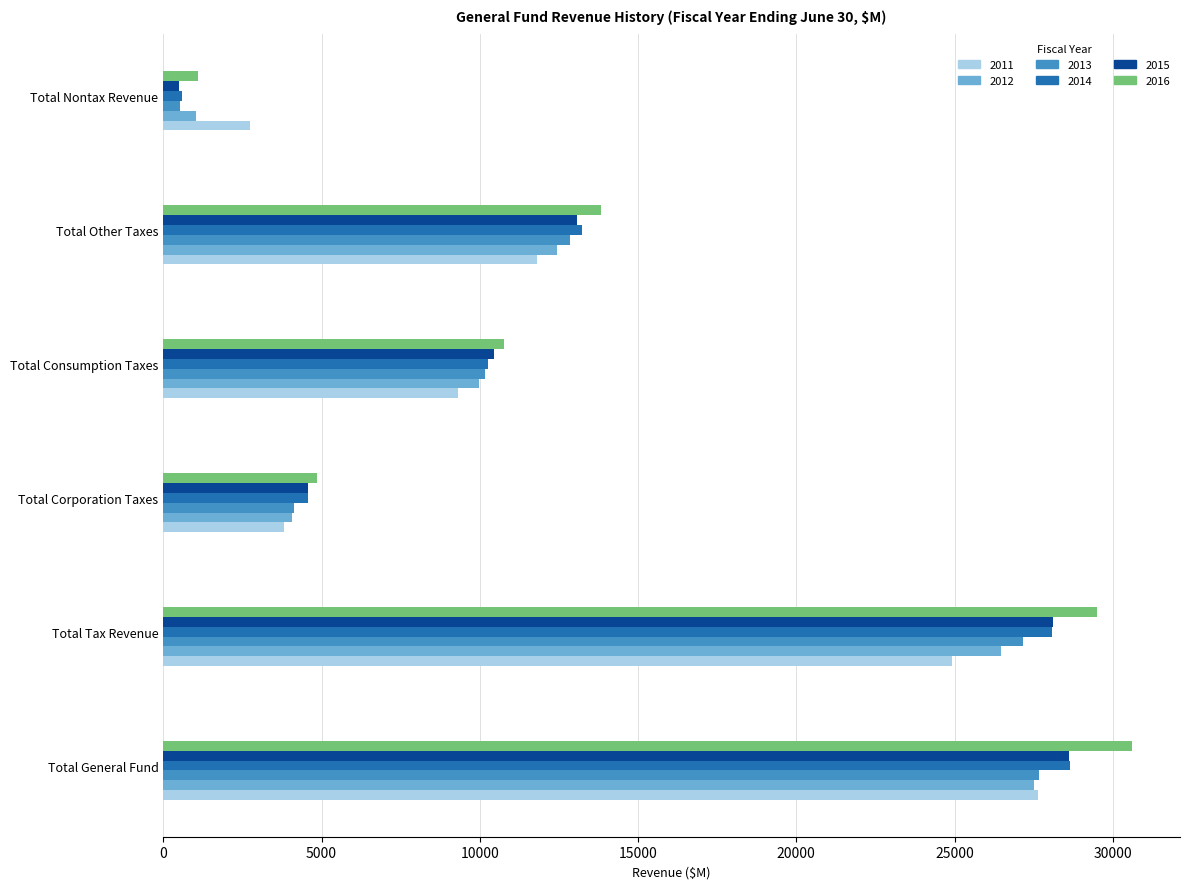

The value of 2013 at Total Other Taxes is 12865.9. True or false?

True